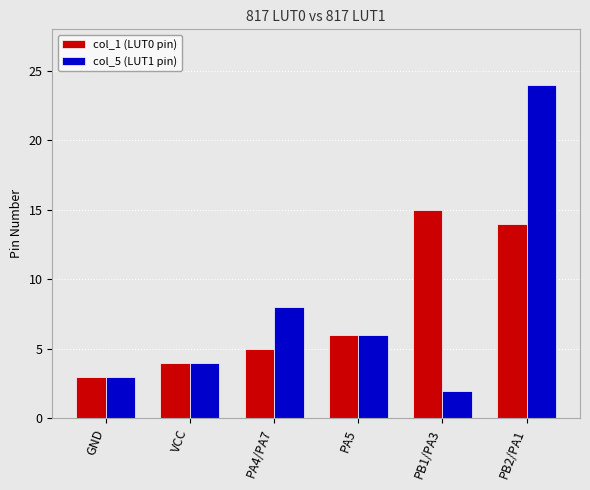

Read the col_1 (LUT0 pin) value at VCC.

4